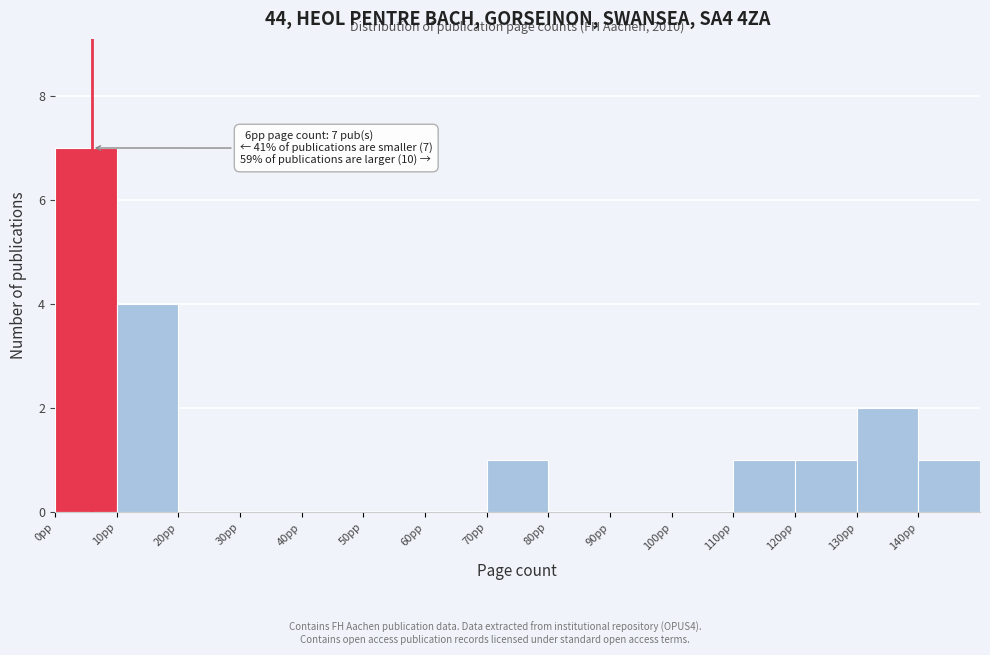

Which range on the x-axis has the tallest bar?

0 to 10